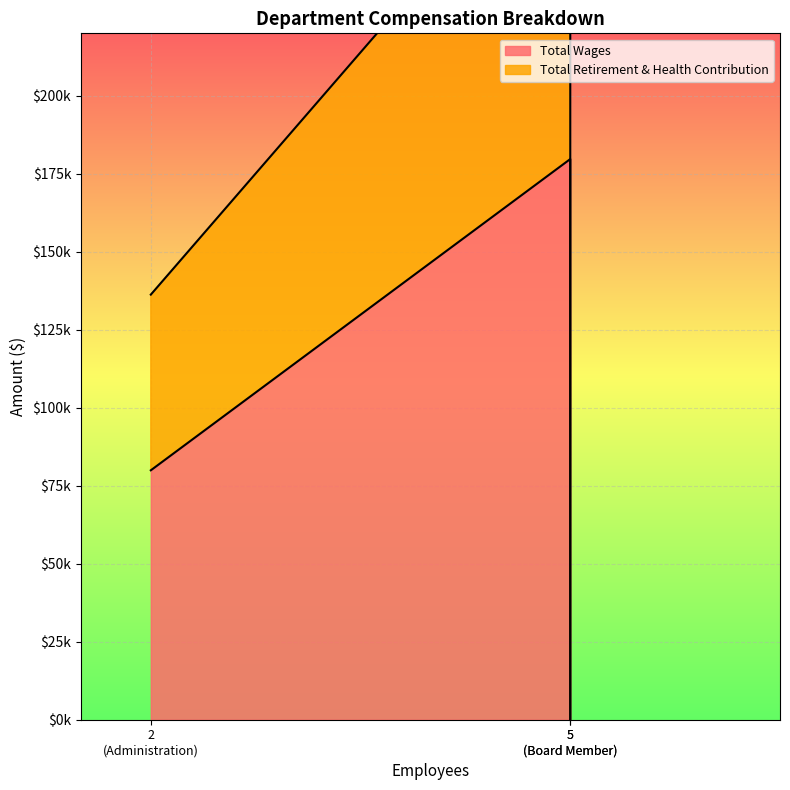

What is the difference between the highest and lowest values at Administration?

23633